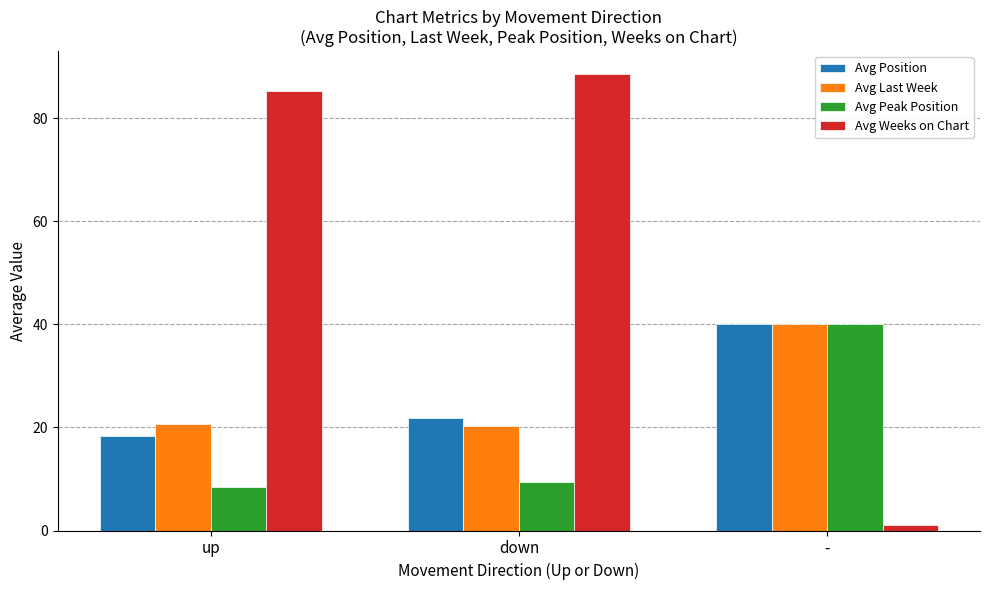

True or false: Avg Position has a value of 21.8 at down.

True